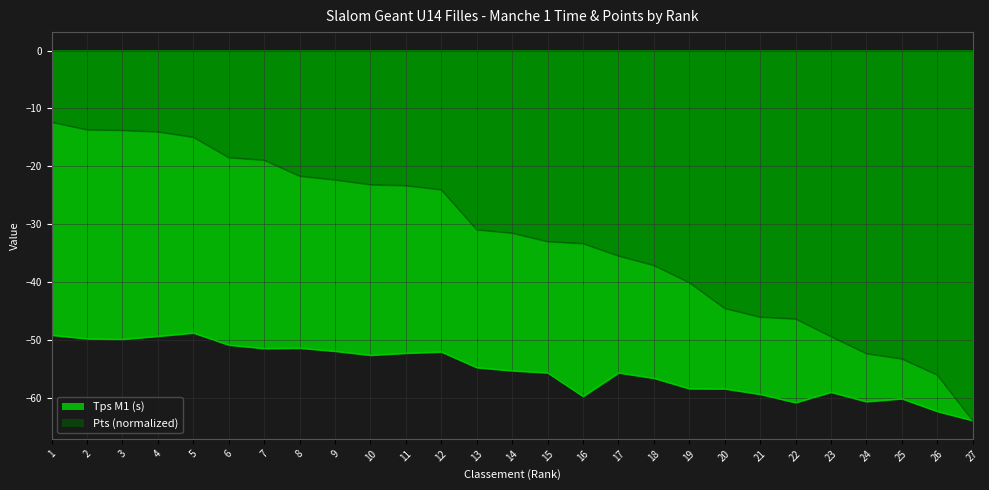

Which label corresponds to the smallest value in the chart?

27